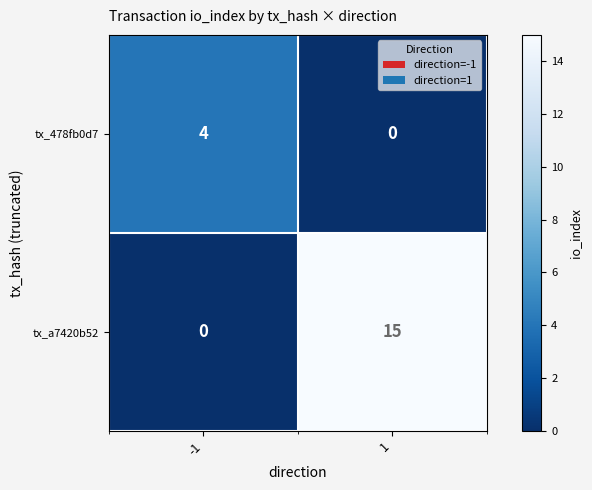

What is the greatest value displayed?

15